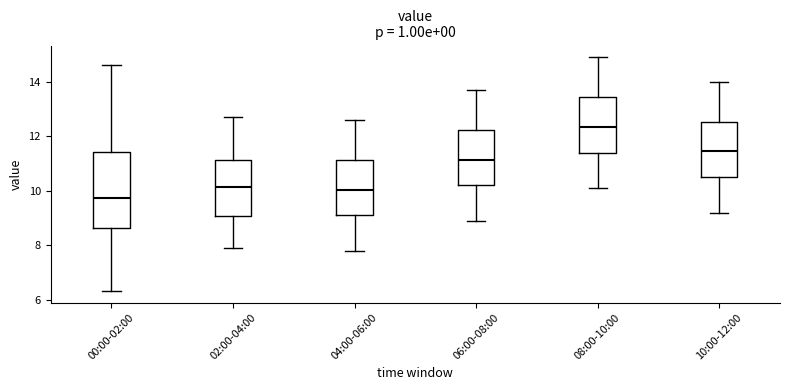

Which box has the lowest median line?

00:00-02:00